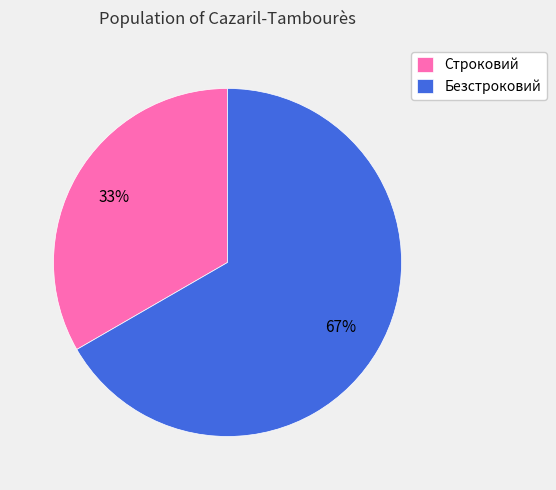

Is the sum of Безстроковий and Строковий greater than half?

Yes